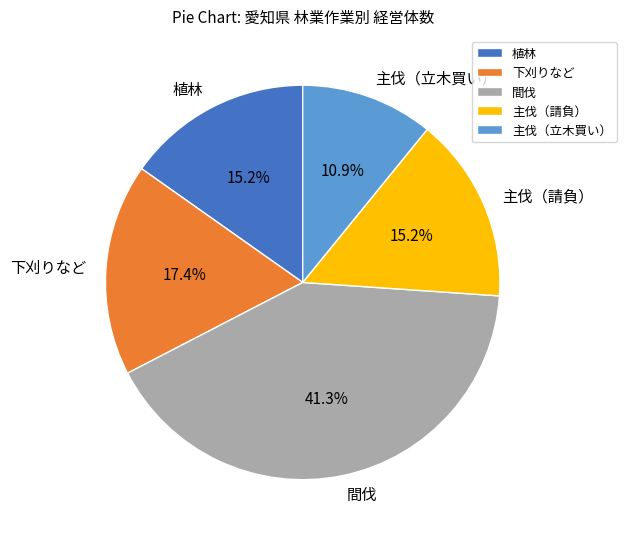

To the nearest percent, what is the difference between the largest and smallest slice percentages?

30%